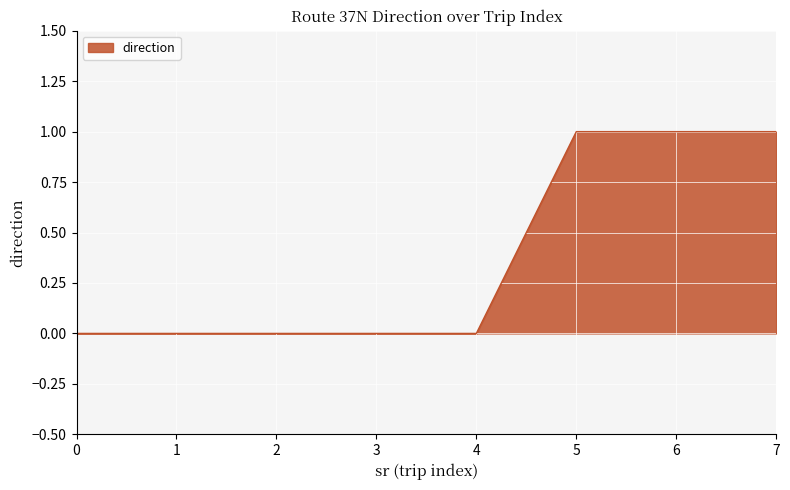

Is it true that the value at 7 is 1?

True